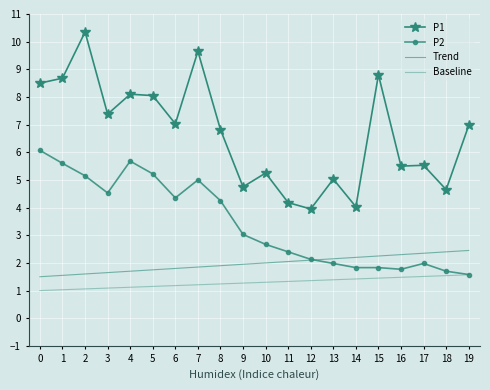

Reading left to right, list all the values displayed in this chart.

P1: 0=8.5	1=8.7	2=10.3	3=7.4	4=8.1	5=8.1	6=7.0	7=9.7	8=6.8	9=4.8	10=5.2	11=4.2	12=4.0	13=5.0	14=4.0	15=8.8	16=5.5	17=5.5	18=4.7	19=7.0
P2: 0=6.1	1=5.6	2=5.2	3=4.5	4=5.7	5=5.2	6=4.3	7=5.0	8=4.2	9=3.0	10=2.7	11=2.4	12=2.1	13=2.0	14=1.8	15=1.8	16=1.8	17=2.0	18=1.7	19=1.6
Trend: 0=1.5	1=1.6	2=1.6	3=1.6	4=1.7	5=1.8	6=1.8	7=1.9	8=1.9	9=1.9	10=2.0	11=2.0	12=2.1	13=2.1	14=2.2	15=2.2	16=2.3	17=2.4	18=2.4	19=2.5
Baseline: 0=1.0	1=1.0	2=1.1	3=1.1	4=1.1	5=1.1	6=1.2	7=1.2	8=1.2	9=1.3	10=1.3	11=1.3	12=1.4	13=1.4	14=1.4	15=1.4	16=1.5	17=1.5	18=1.5	19=1.6